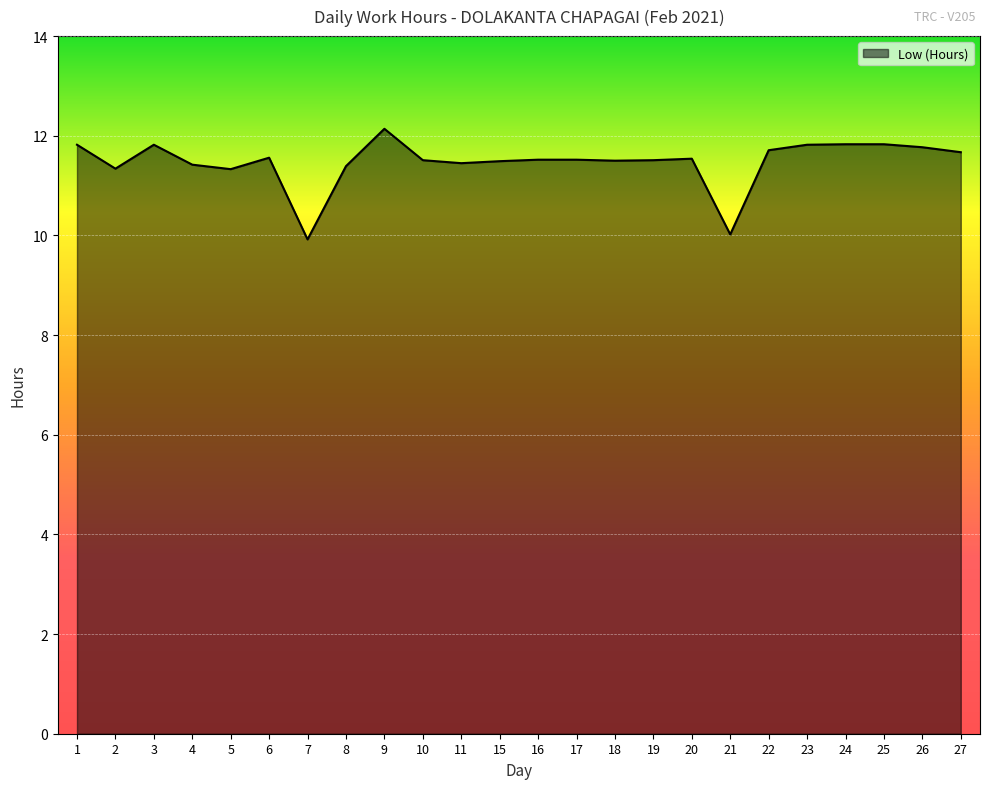

Does the chart display data point markers on the line(s)?

No